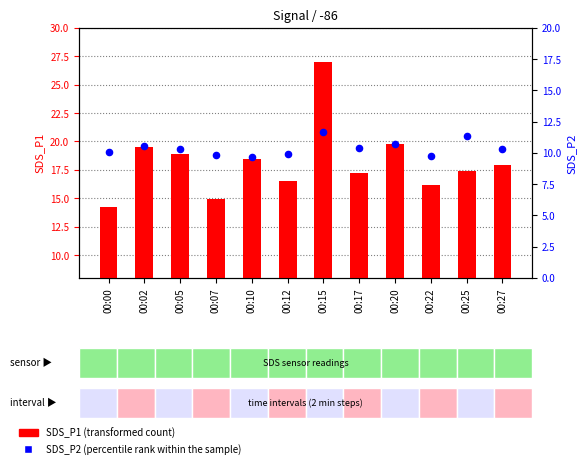

Which series has the largest Y range (max minus min)?

SDS_P1 (transformed count)